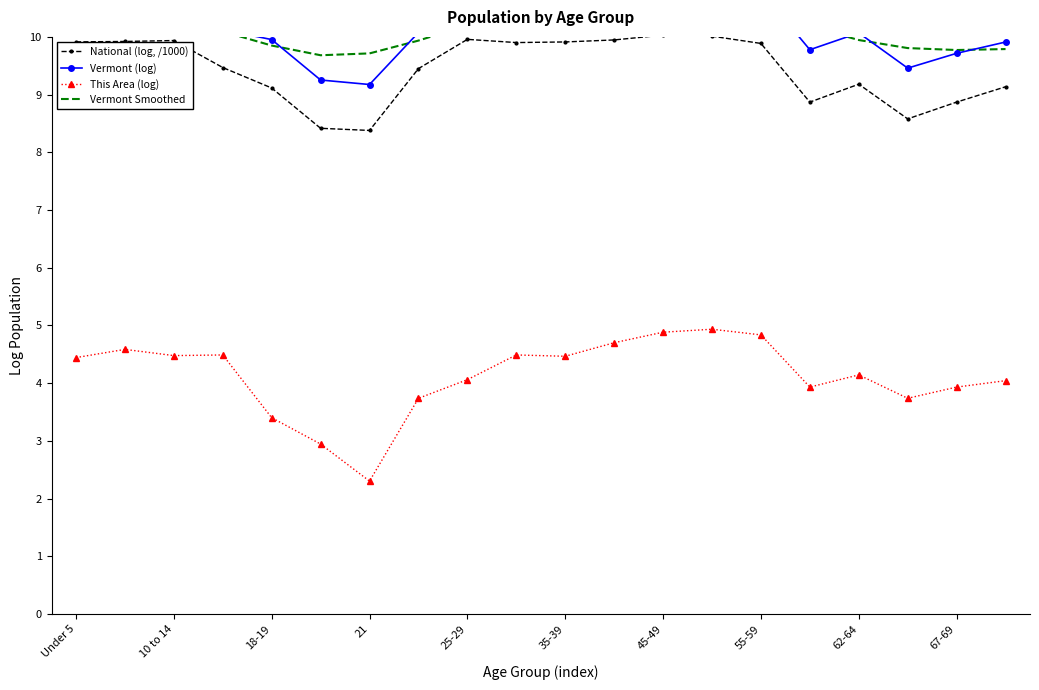

True or false: Vermont Smoothed and This Area (log) cross at least once.

False